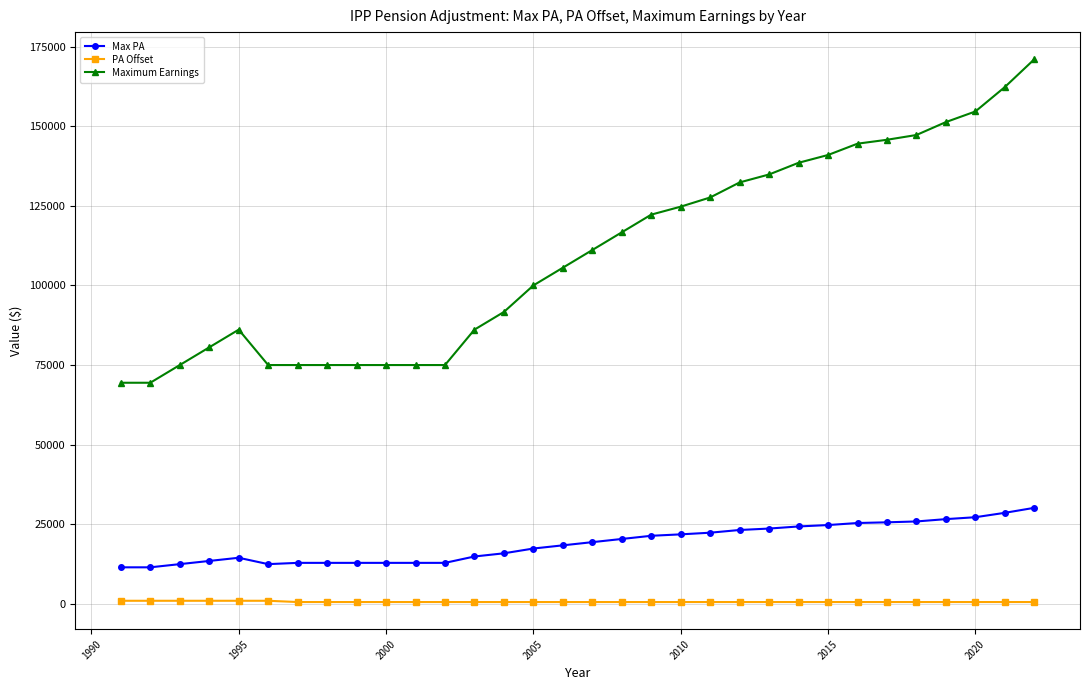

What is the average value of the Maximum Earnings series?

109826